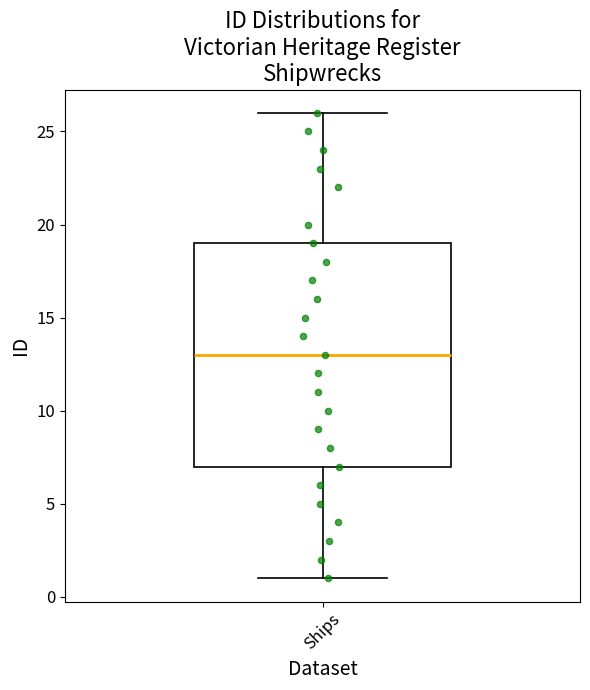

Where is the upper edge of the box for Ships on the y-axis? The values are not printed on the chart, so give them approximately, as read against the axis.

19